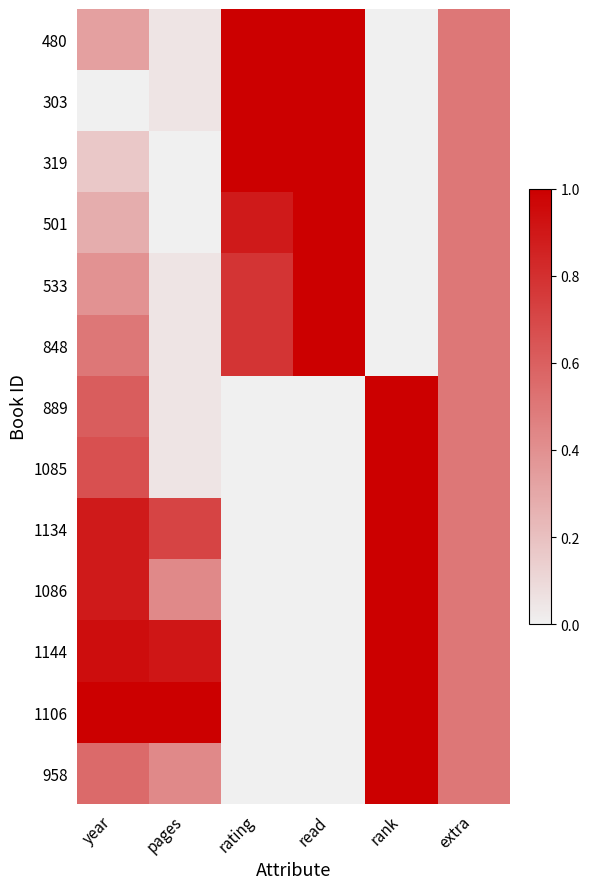

What is the greatest value displayed?

1.0